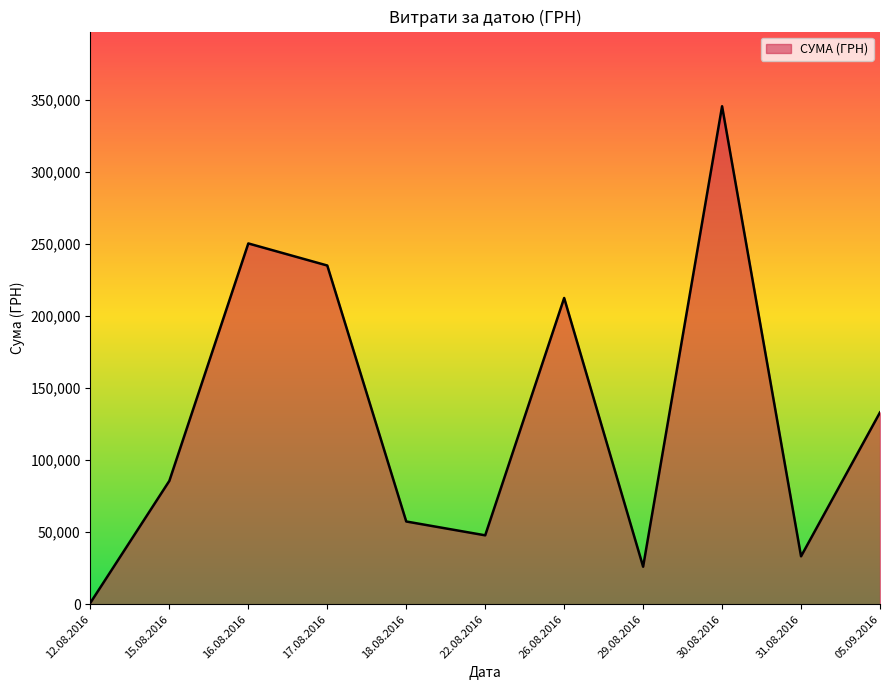

At which category does the data reach its first local peak?

16.08.2016